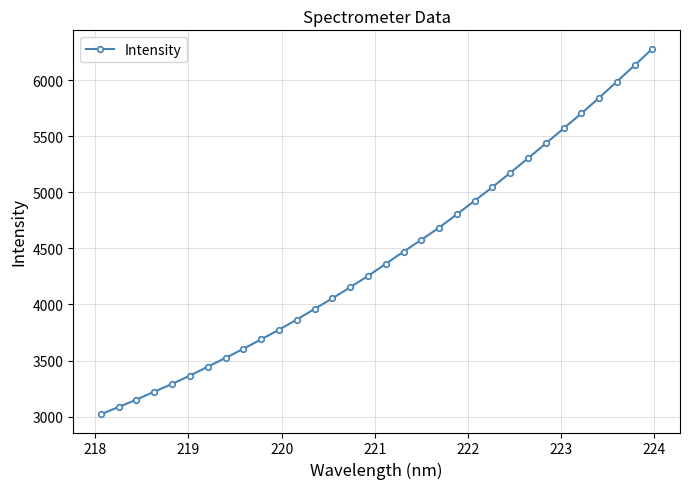

What is the difference between the maximum and minimum values?

3262.7